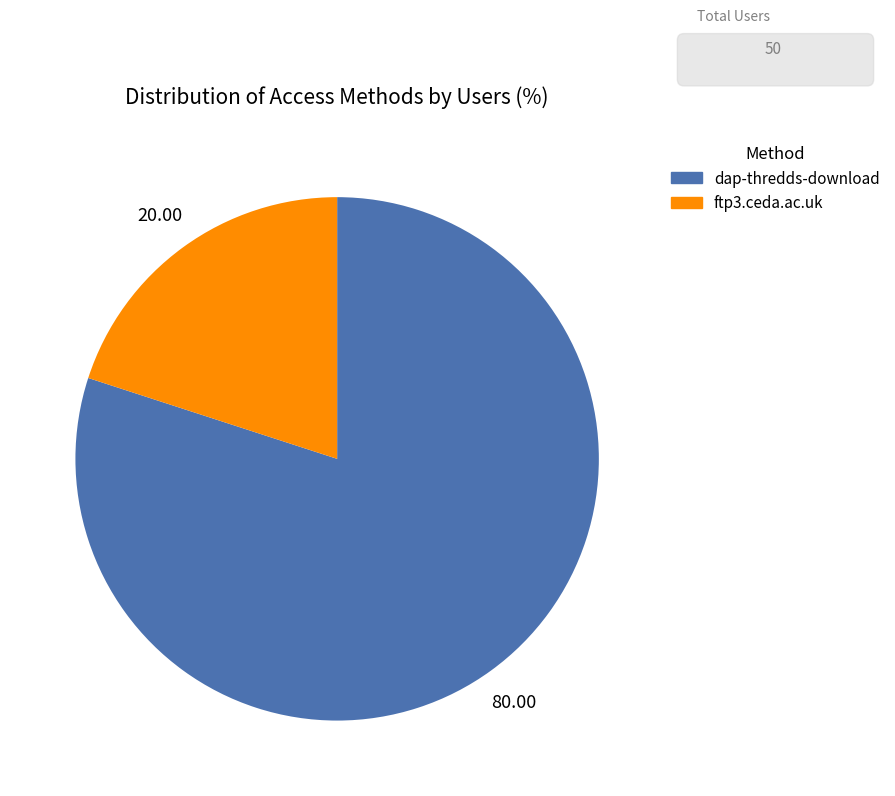

Between ftp3.ceda.ac.uk and dap-thredds-download, which is larger?

dap-thredds-download